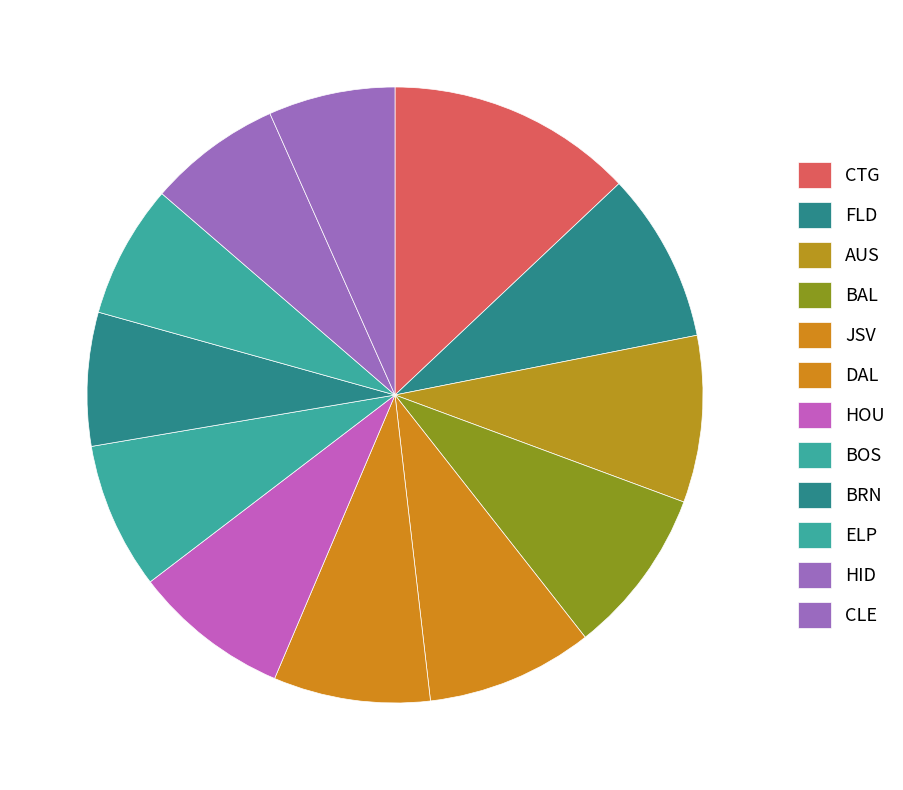

How many slices are in this pie chart?

12